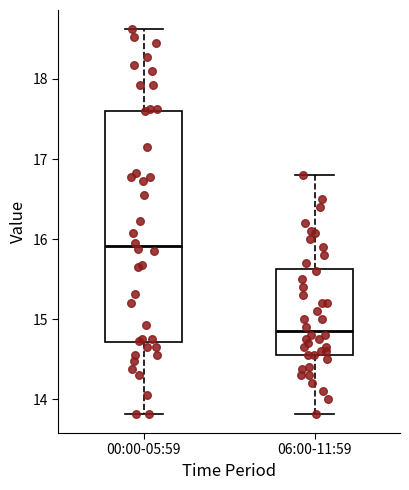

Which box's median line is the lowest?

06:00-11:59